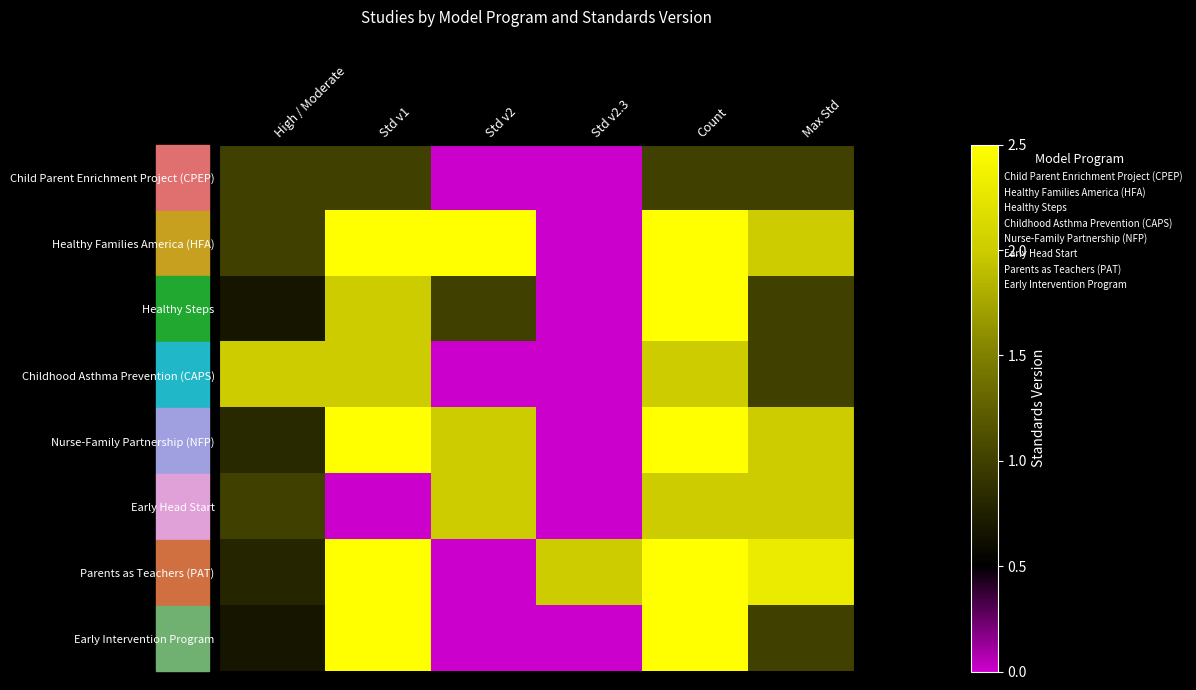

List the series in order of their peak value, lowest first.

Child Parent Enrichment Project (CPEP), Childhood Asthma Prevention (CAPS), Early Head Start, Healthy Steps, Early Intervention Program, Parents as Teachers (PAT), Nurse-Family Partnership (NFP), Healthy Families America (HFA)